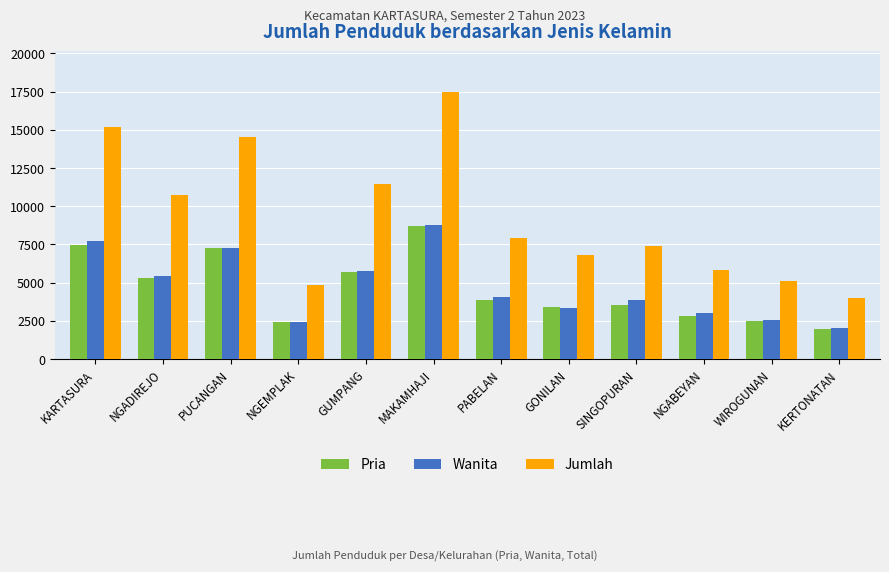

Is it true that Wanita equals 8788 at MAKAMHAJI?

True